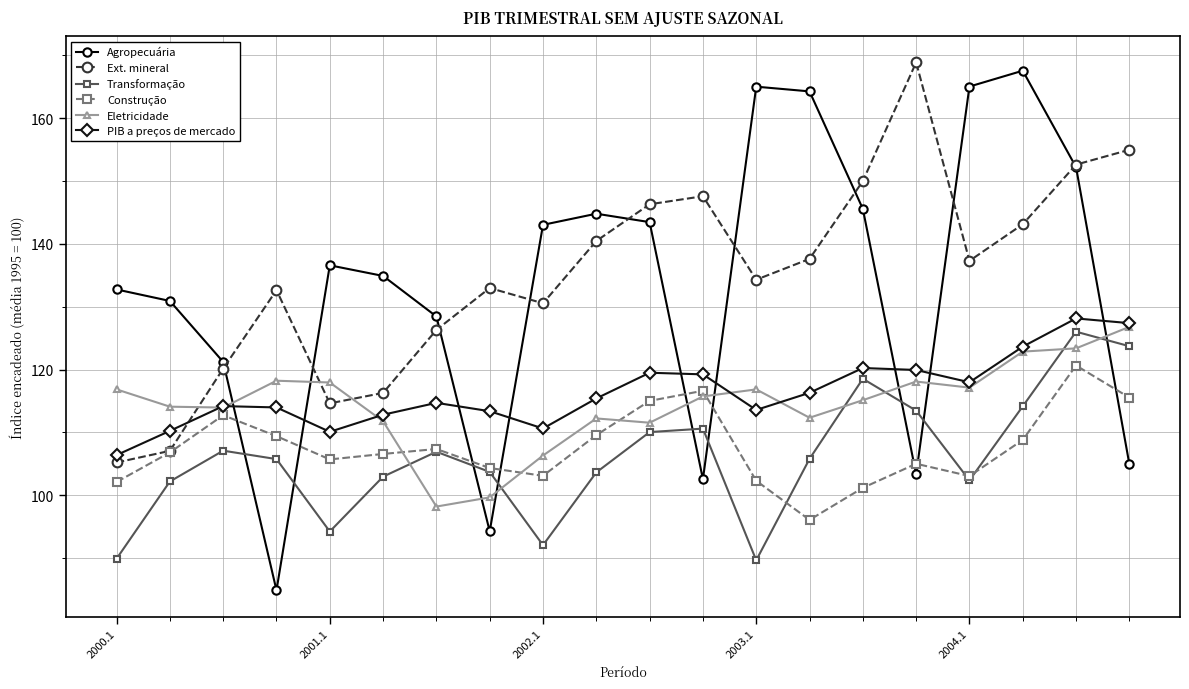

What is the maximum value for Agropecuária?

167.6